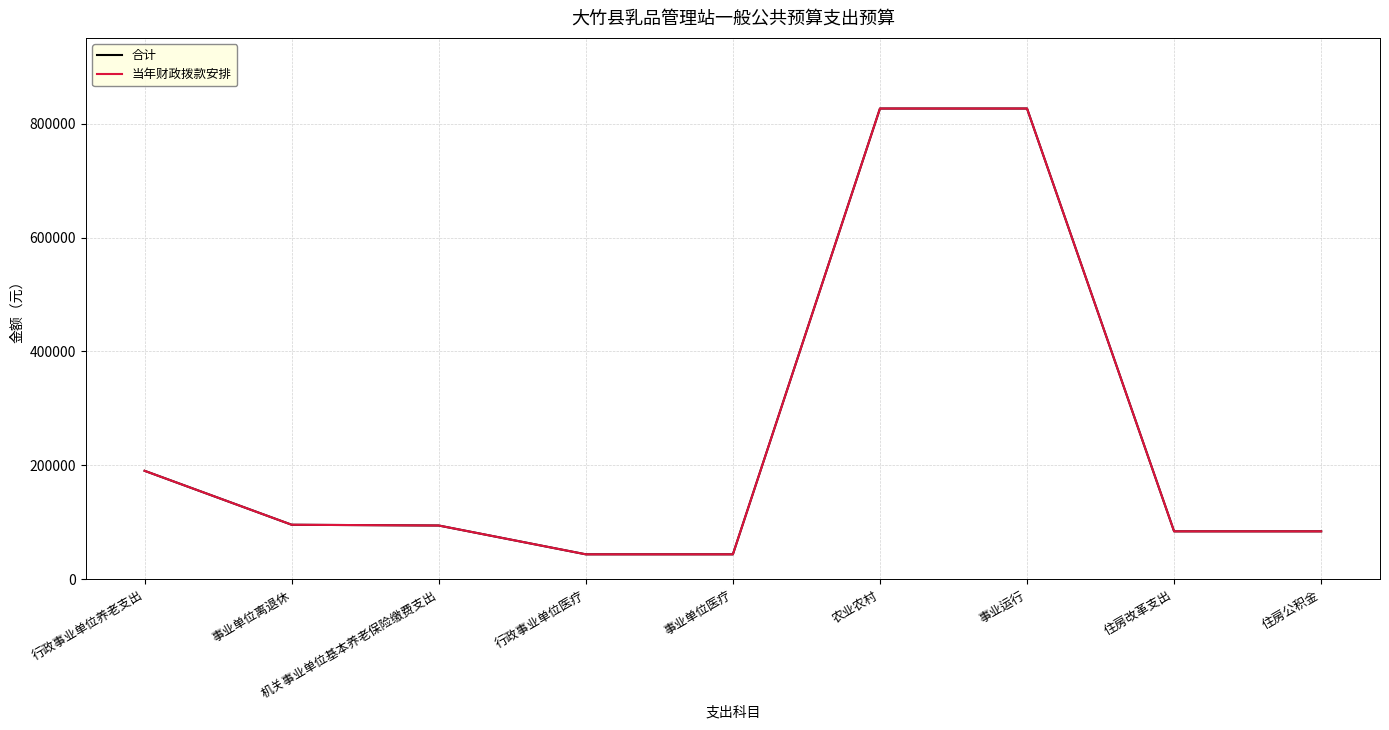

True or false: 合计 and 当年财政拨款安排 intersect in this chart.

False